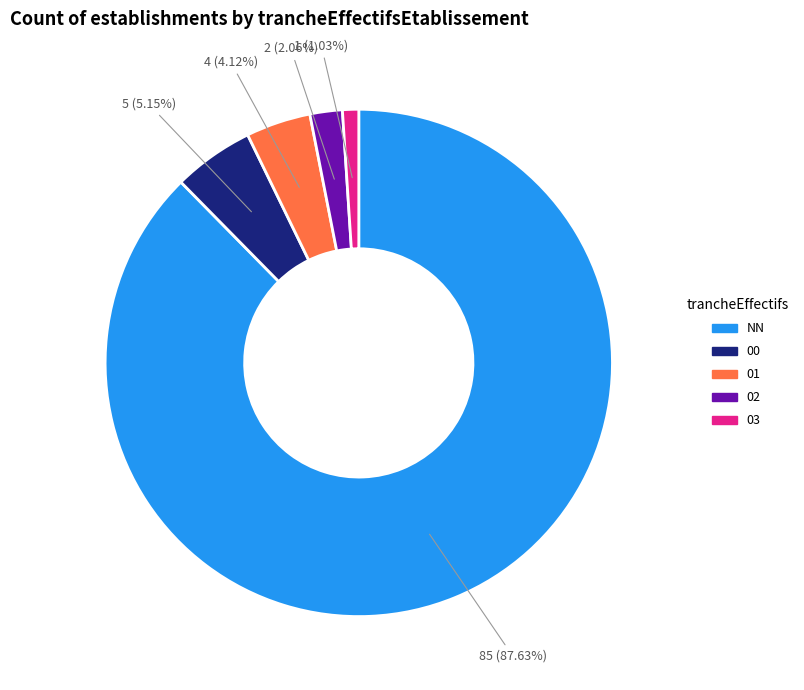

Which slice is the largest?

NN